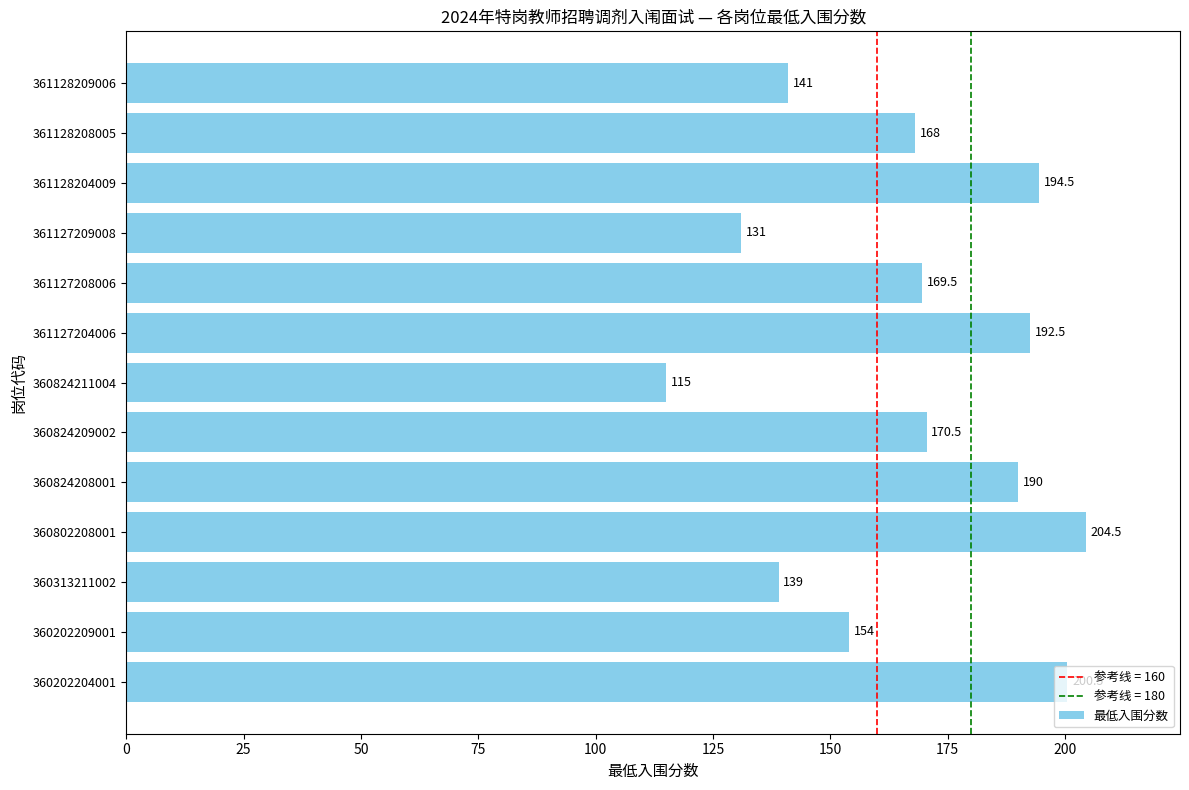

Rank the categories by value from lowest to highest.

360824211004, 361127209008, 360313211002, 361128209006, 360202209001, 361128208005, 361127208006, 360824209002, 360824208001, 361127204006, 361128204009, 360202204001, 360802208001